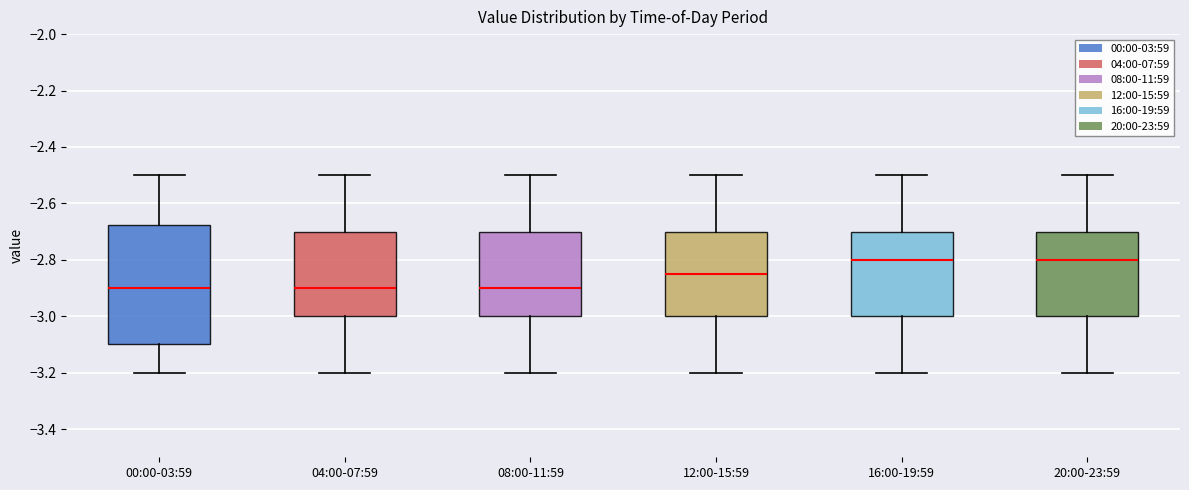

Comparing the boxes themselves (not the whiskers), which one is the tallest?

00:00-03:59